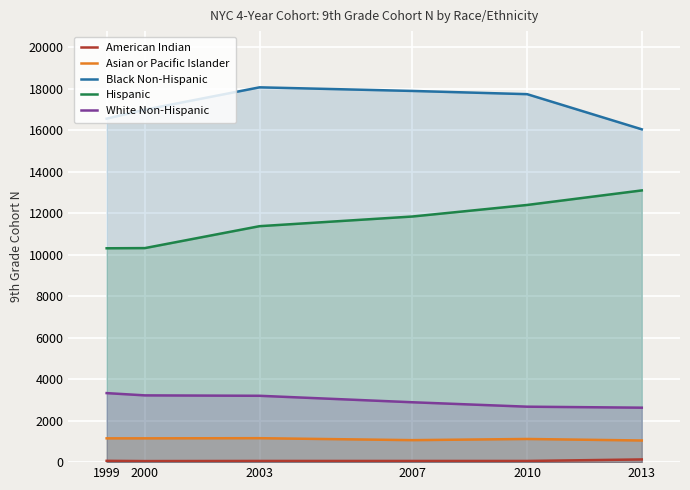

Reading right to left, list all the values displayed in this chart.

American Indian: 2013=130	2010=57	2007=57	2003=57	2000=51	1999=63
Asian or Pacific Islander: 2013=1043	2010=1116	2007=1060	2003=1154	2000=1147	1999=1147
Black Non-Hispanic: 2013=16036	2010=17730	2007=17885	2003=18059	2000=16982	1999=16551
Hispanic: 2013=13092	2010=12391	2007=11835	2003=11369	2000=10313	1999=10304
White Non-Hispanic: 2013=2624	2010=2672	2007=2885	2003=3197	2000=3217	1999=3326